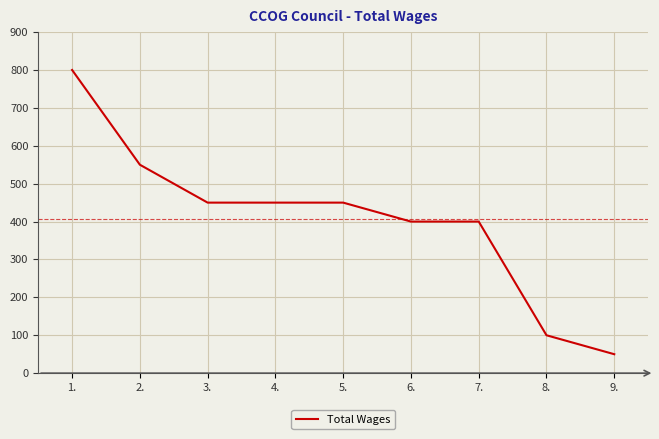

How many values are below 450?

4